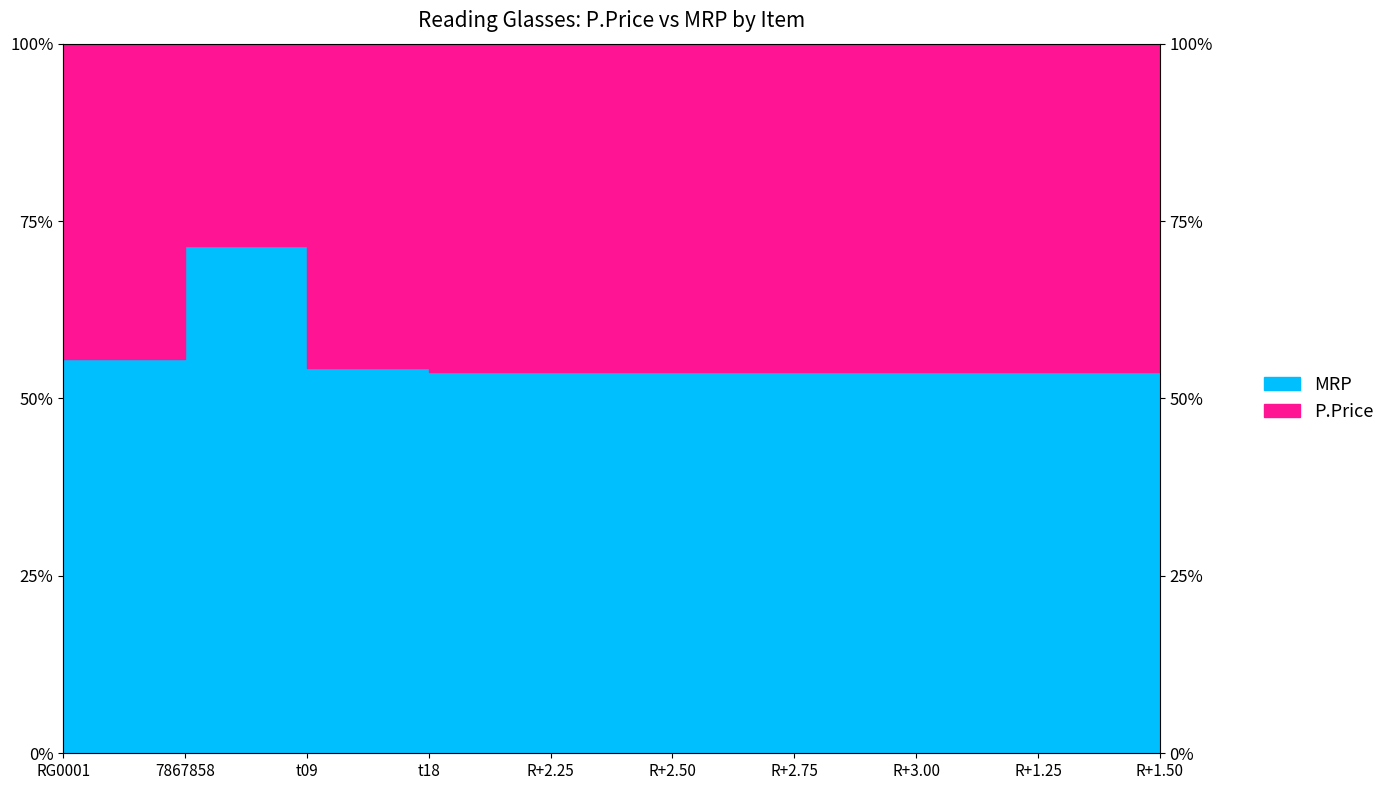

What is the approximate value at R+2.50?

53.7